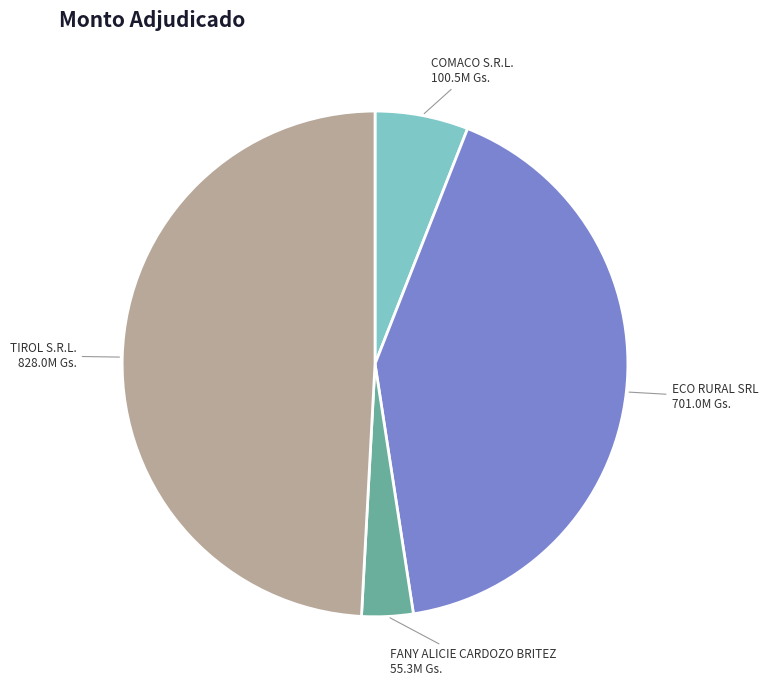

The ECO RURAL SRL slice represents 42% of the pie. True or false?

True